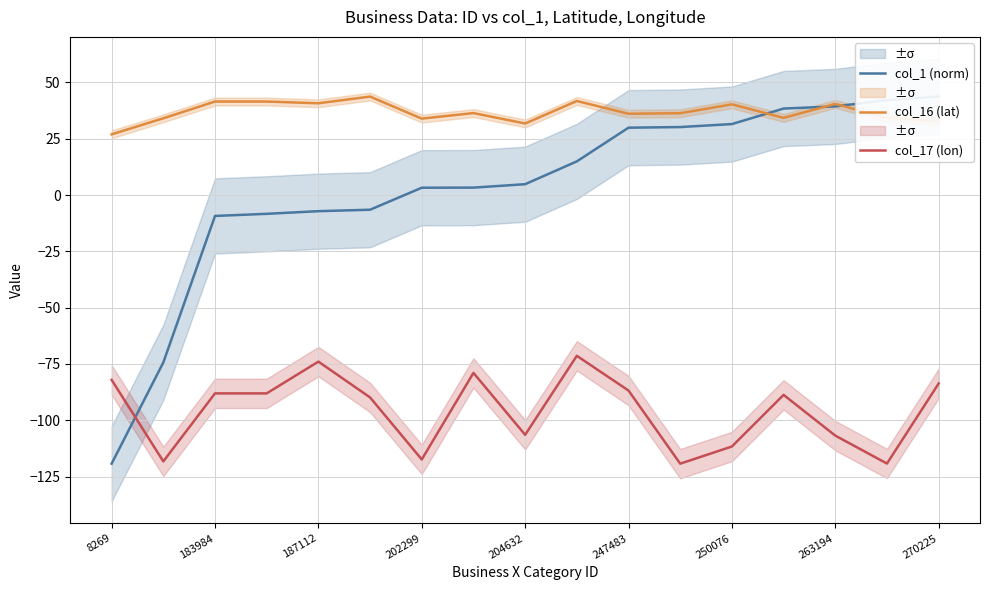

Which series ends up on top after the final intersection of col_17 (lon) and col_1 (norm)?

col_1 (norm)